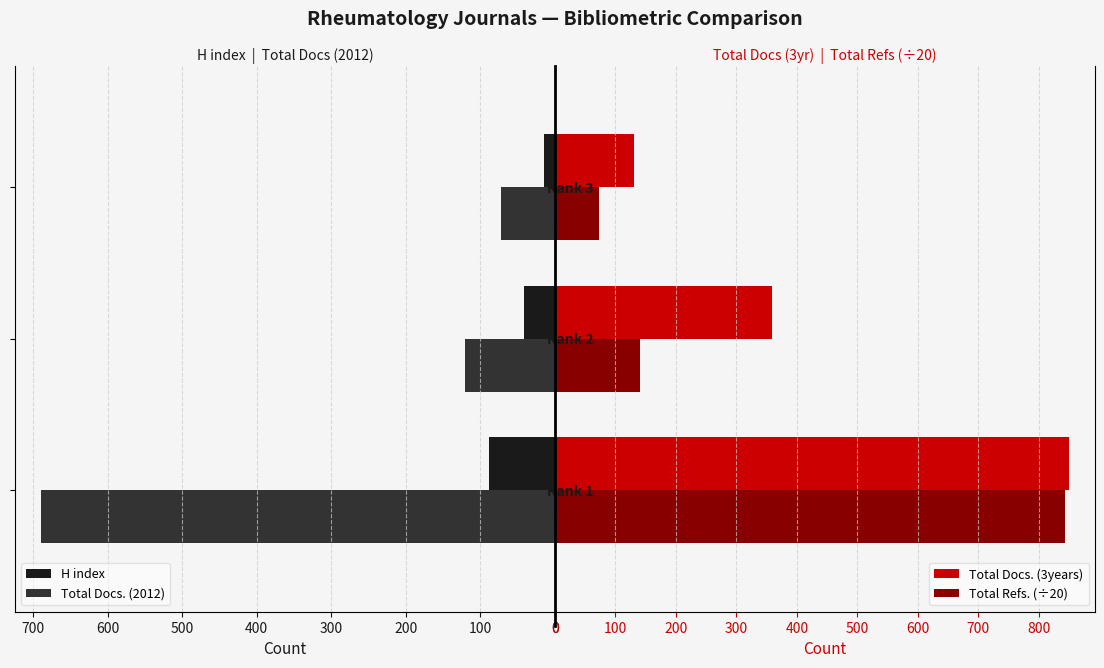

Reading left to right, list all the values displayed in this chart.

H index: 89.0	42.0	14.0
Total Docs. (2012): 690.0	121.0	72.0
Total Docs. (3years): 850.0	359.0	130.0
Total Refs. (÷20): 843.0	140.1	72.2